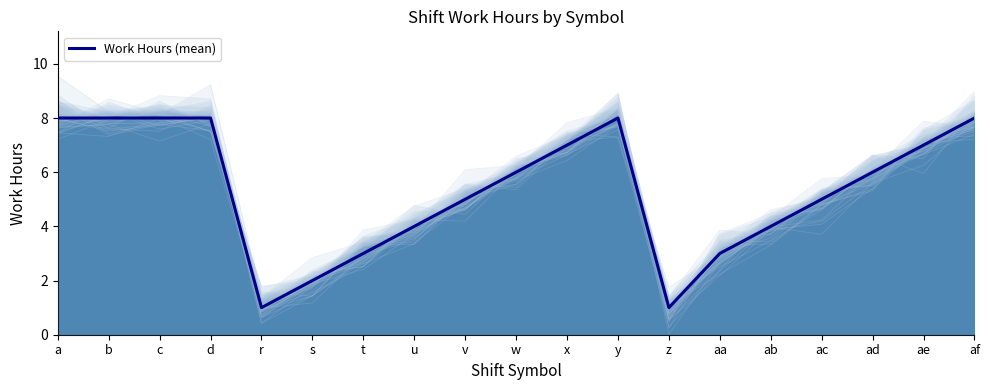

Rank the categories by value from lowest to highest.

r, z, s, t, aa, u, ab, v, ac, w, ad, x, ae, a, b, c, d, y, af